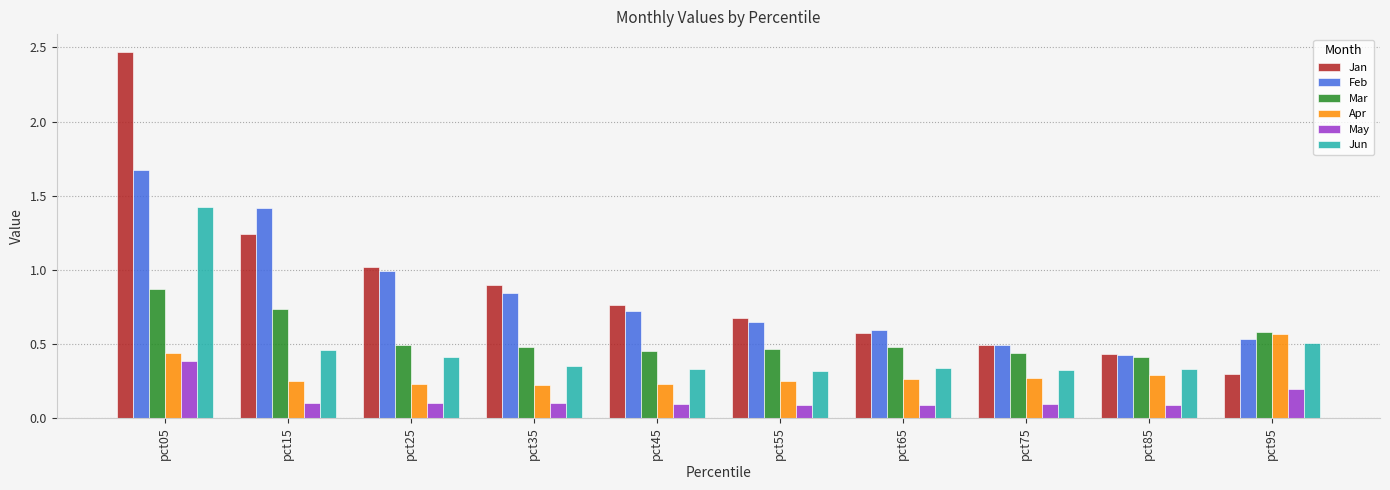

What is the spread (max minus min) of values at pct05?

2.1